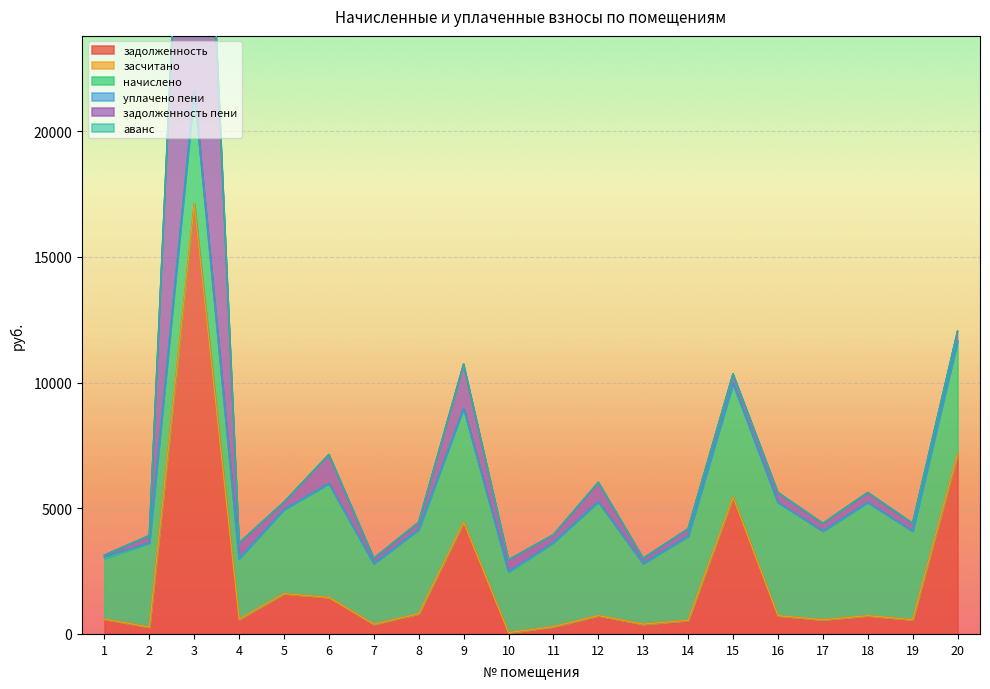

Rank the series at 20 from lowest to highest value.

засчитано, уплачено пени, аванс, задолженность пени, начислено, задолженность